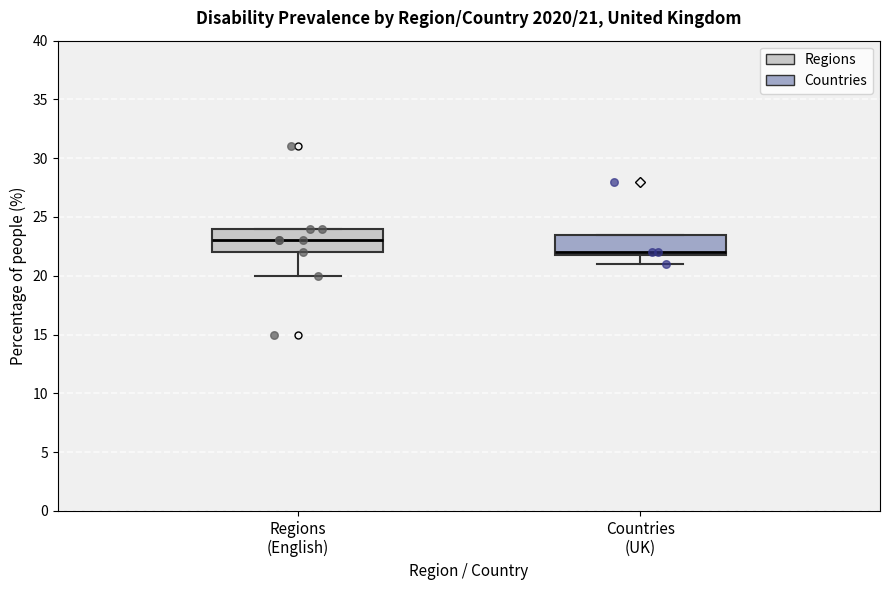

Which box's median line is the lowest?

Countries (UK)